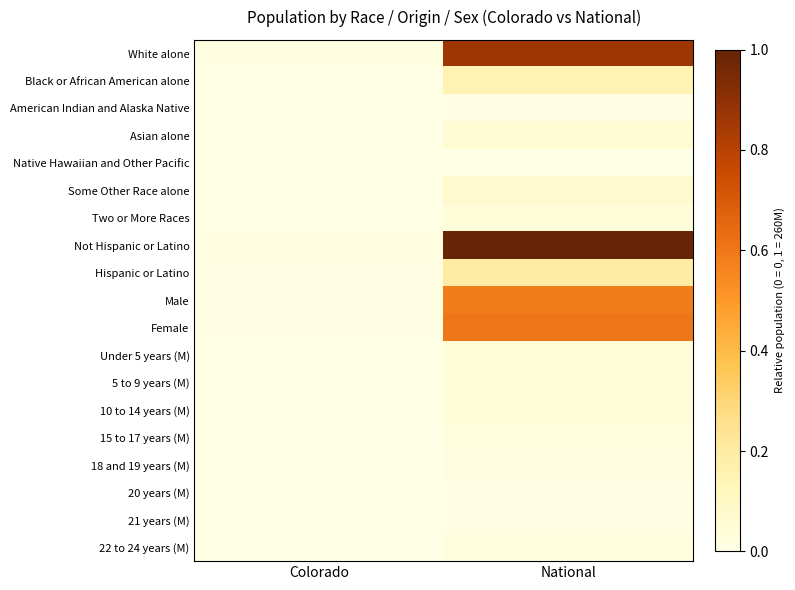

Between Colorado and National, which series saw the biggest shift?

Not Hispanic or Latino